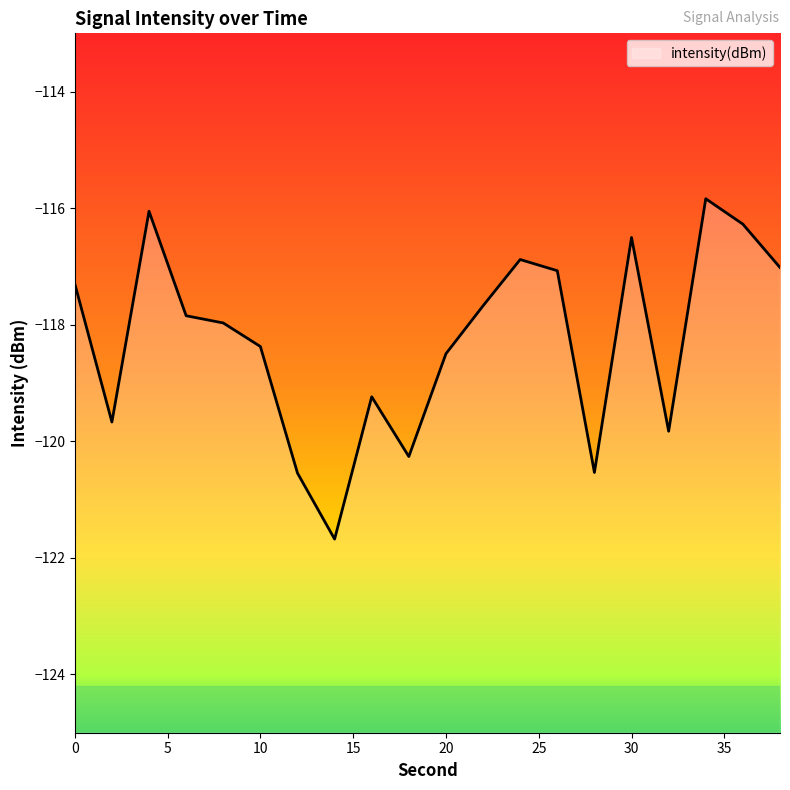

What is the maximum value shown in the chart?

-115.8